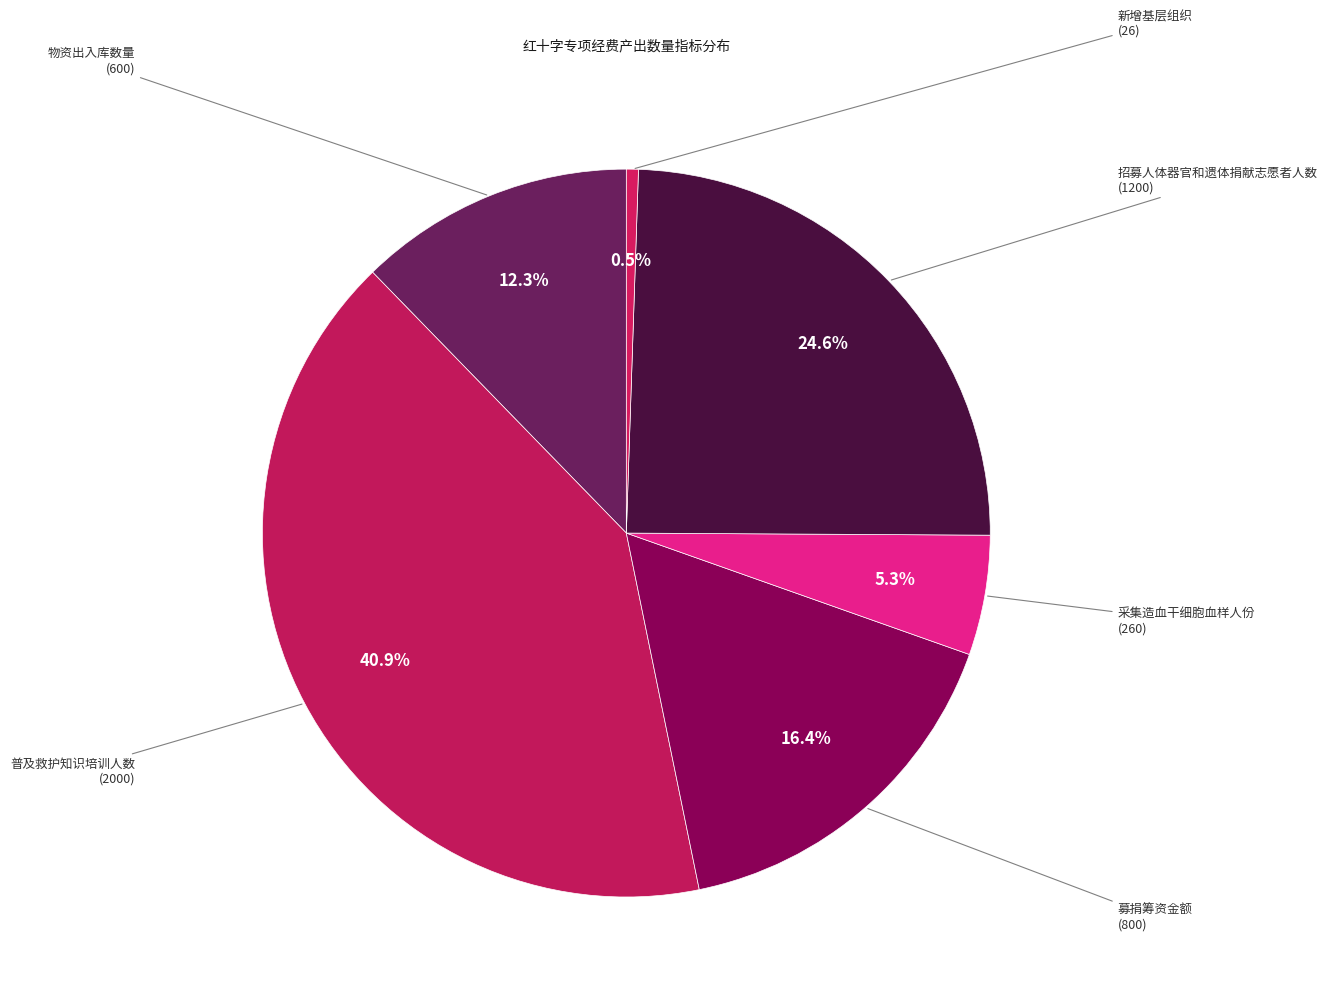

Count the number of slices in the pie.

6